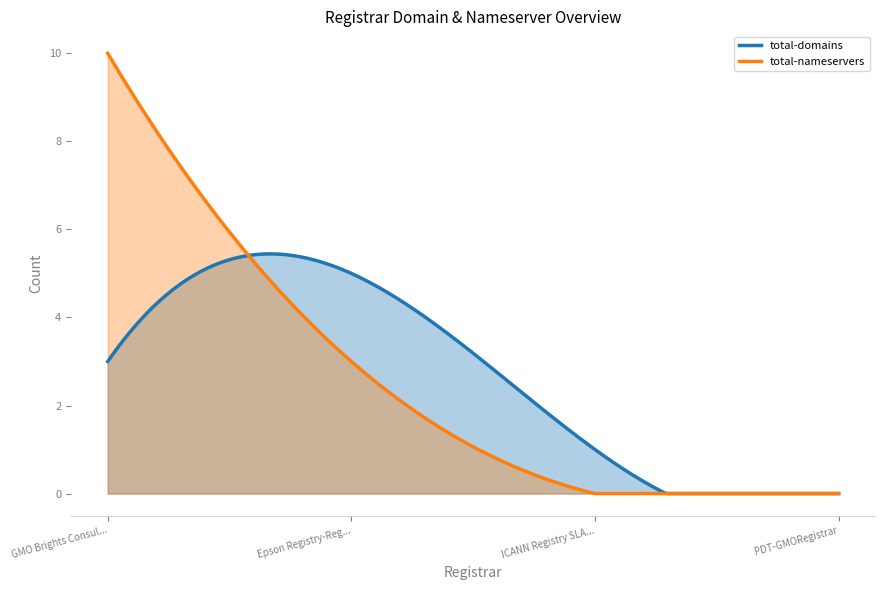

Rank the series by their average value, from lowest to highest.

total-nameservers, total-domains